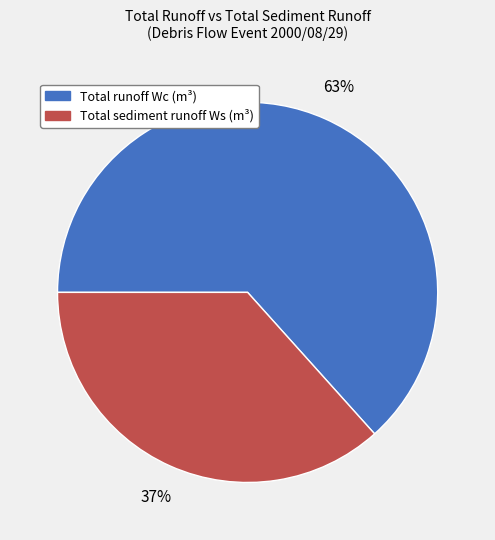

Count the number of slices in the pie.

2